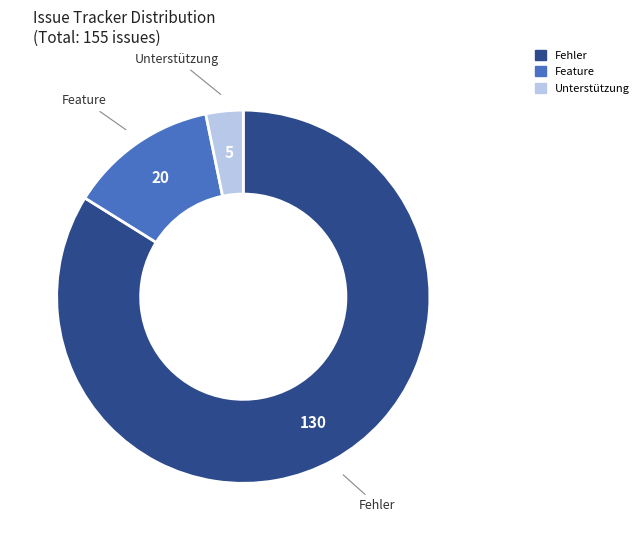

Which slice is the smallest?

Unterstützung